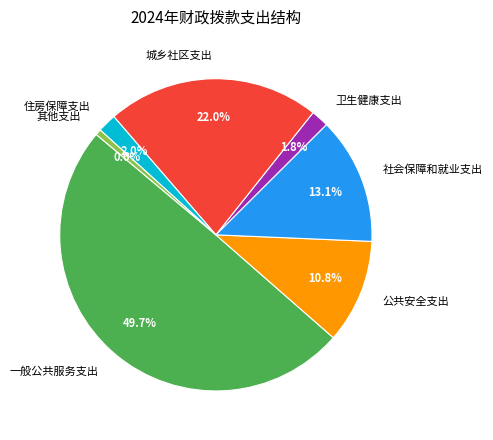

Between 公共安全支出 and 社会保障和就业支出, which is larger?

社会保障和就业支出